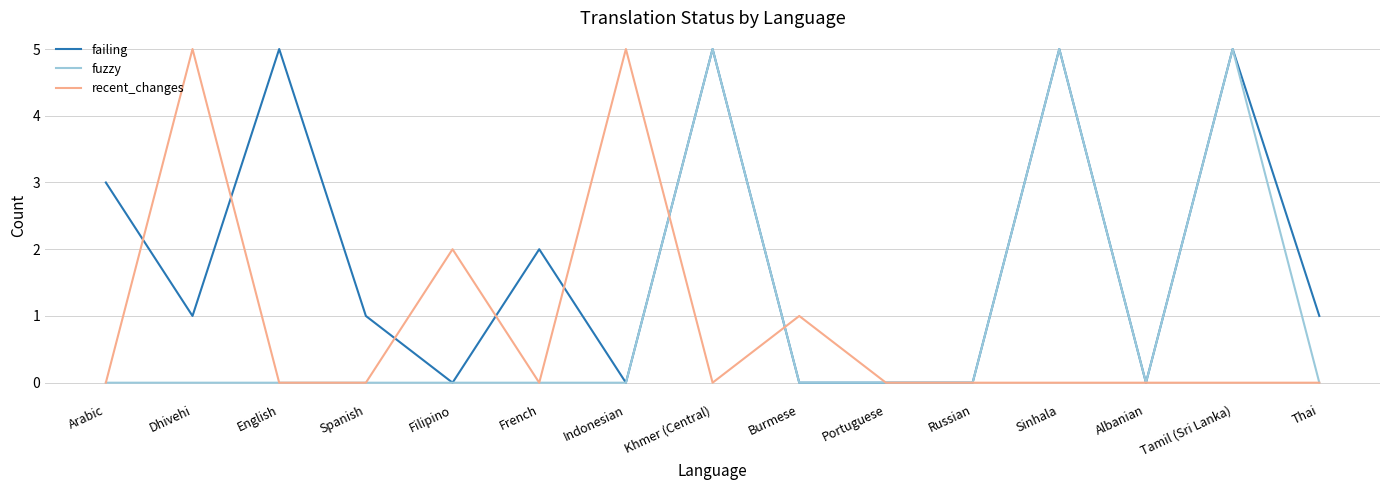

What is the sum of all failing values?

28